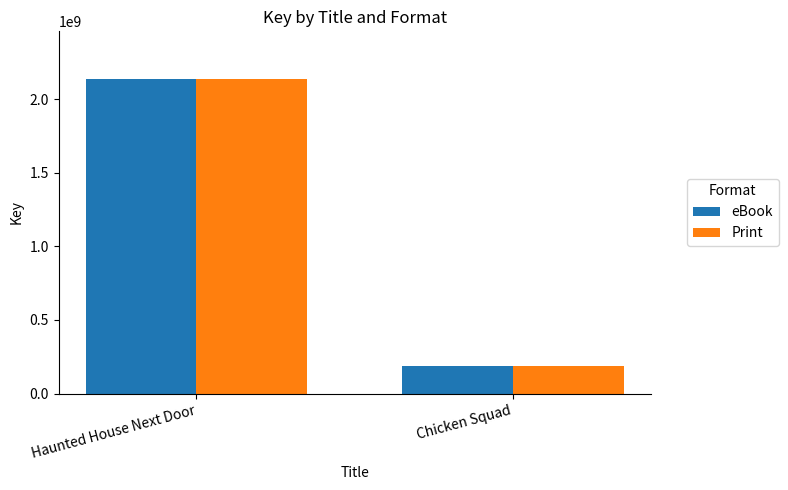

The value of Print at Haunted House Next Door is 2140792341. True or false?

True